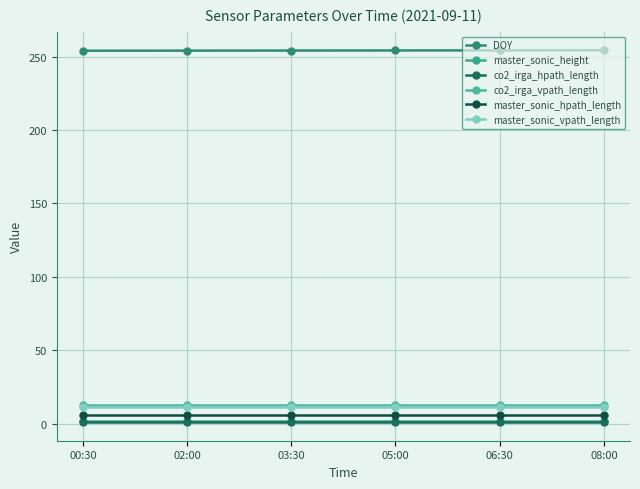

What is the sum of all co2_irga_hpath_length values?

5.7